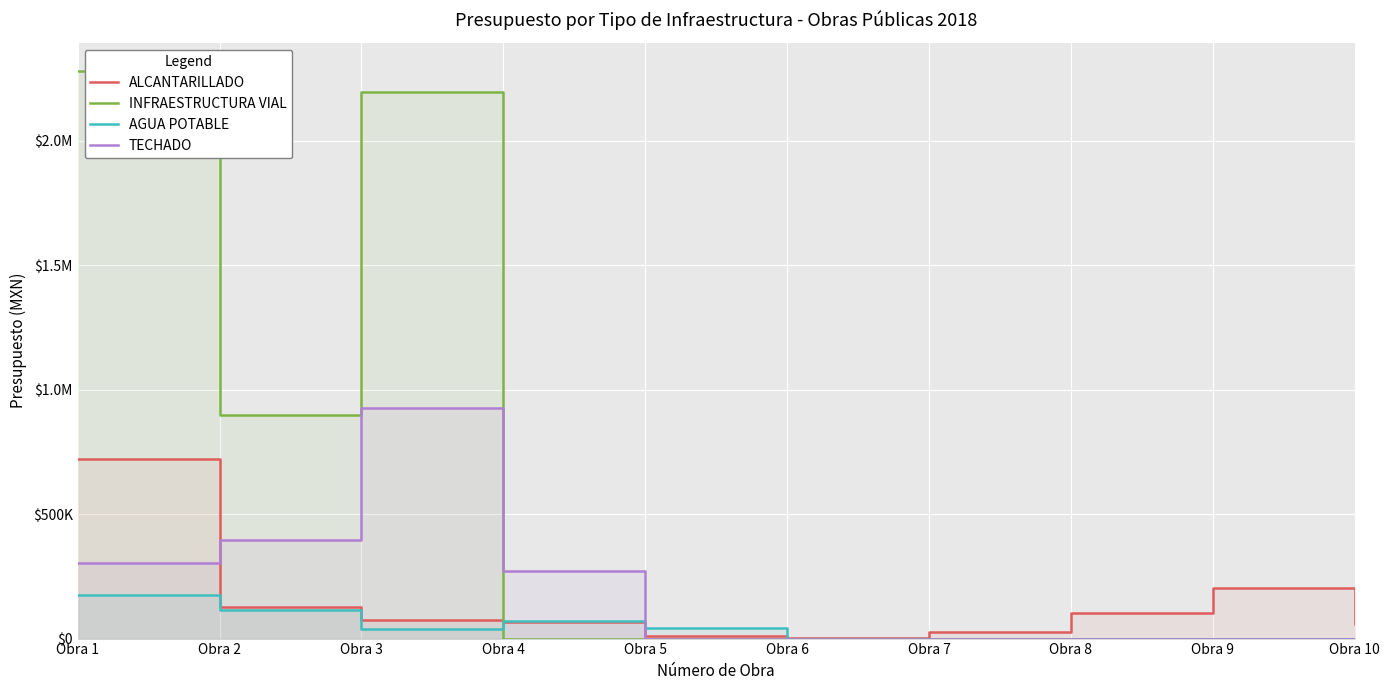

At how many categories does at least one series exceed 376097?

3